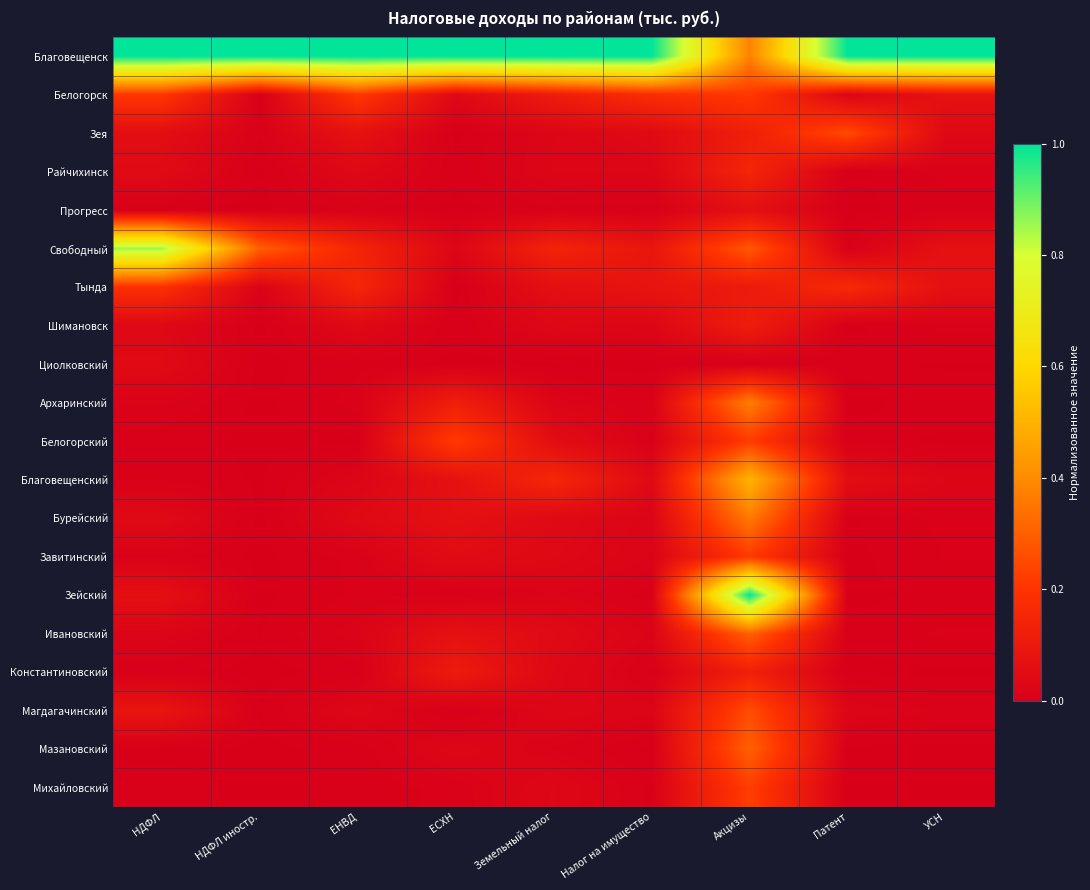

Reading left to right, what are all the values shown in this chart?

Благовещенск: НДФЛ=1.0	НДФЛ иностр.=1.0	ЕНВД=1.0	ЕСХН=1.0	Земельный налог=1.0	Налог на имущество=1.0	Акцизы=0.4	Патент=1.0	УСН=1.0
Белогорск: НДФЛ=0.2	НДФЛ иностр.=0.0	ЕНВД=0.2	ЕСХН=0.0	Земельный налог=0.1	Налог на имущество=0.2	Акцизы=0.2	Патент=0.0	УСН=0.1
Зея: НДФЛ=0.1	НДФЛ иностр.=0.0	ЕНВД=0.1	ЕСХН=0.0	Земельный налог=0.0	Налог на имущество=0.0	Акцизы=0.1	Патент=0.3	УСН=0.0
Райчихинск: НДФЛ=0.0	НДФЛ иностр.=0.0	ЕНВД=0.0	ЕСХН=0.0	Земельный налог=0.0	Налог на имущество=0.0	Акцизы=0.1	Патент=0.0	УСН=0.0
Прогресс: НДФЛ=0.0	НДФЛ иностр.=0.0	ЕНВД=0.0	ЕСХН=0.0	Земельный налог=0.0	Налог на имущество=0.0	Акцизы=0.1	Патент=0.0	УСН=0.0
Свободный: НДФЛ=0.9	НДФЛ иностр.=0.3	ЕНВД=0.1	ЕСХН=0.0	Земельный налог=0.1	Налог на имущество=0.1	Акцизы=0.3	Патент=0.0	УСН=0.1
Тында: НДФЛ=0.2	НДФЛ иностр.=0.0	ЕНВД=0.2	ЕСХН=0.0	Земельный налог=0.1	Налог на имущество=0.1	Акцизы=0.1	Патент=0.2	УСН=0.1
Шимановск: НДФЛ=0.0	НДФЛ иностр.=0.0	ЕНВД=0.0	ЕСХН=0.0	Земельный налог=0.0	Налог на имущество=0.0	Акцизы=0.1	Патент=0.0	УСН=0.0
Циолковский: НДФЛ=0.0	НДФЛ иностр.=0.0	ЕНВД=0.0	ЕСХН=0.0	Земельный налог=0.0	Налог на имущество=0.0	Акцизы=0.0	Патент=0.0	УСН=0.0
Архаринский: НДФЛ=0.0	НДФЛ иностр.=0.0	ЕНВД=0.0	ЕСХН=0.1	Земельный налог=0.0	Налог на имущество=0.0	Акцизы=0.4	Патент=0.0	УСН=0.0
Белогорский: НДФЛ=0.0	НДФЛ иностр.=0.0	ЕНВД=0.0	ЕСХН=0.2	Земельный налог=0.1	Налог на имущество=0.0	Акцизы=0.2	Патент=0.0	УСН=0.0
Благовещенский: НДФЛ=0.0	НДФЛ иностр.=0.0	ЕНВД=0.0	ЕСХН=0.1	Земельный налог=0.2	Налог на имущество=0.0	Акцизы=0.5	Патент=0.1	УСН=0.0
Бурейский: НДФЛ=0.0	НДФЛ иностр.=0.0	ЕНВД=0.0	ЕСХН=0.1	Земельный налог=0.0	Налог на имущество=0.0	Акцизы=0.4	Патент=0.0	УСН=0.0
Завитинский: НДФЛ=0.0	НДФЛ иностр.=0.0	ЕНВД=0.0	ЕСХН=0.0	Земельный налог=0.0	Налог на имущество=0.0	Акцизы=0.2	Патент=0.0	УСН=0.0
Зейский: НДФЛ=0.1	НДФЛ иностр.=0.0	ЕНВД=0.0	ЕСХН=0.0	Земельный налог=0.0	Налог на имущество=0.0	Акцизы=1.0	Патент=0.0	УСН=0.0
Ивановский: НДФЛ=0.0	НДФЛ иностр.=0.0	ЕНВД=0.0	ЕСХН=0.1	Земельный налог=0.0	Налог на имущество=0.0	Акцизы=0.3	Патент=0.0	УСН=0.0
Константиновский: НДФЛ=0.0	НДФЛ иностр.=0.0	ЕНВД=0.0	ЕСХН=0.1	Земельный налог=0.0	Налог на имущество=0.0	Акцизы=0.1	Патент=0.0	УСН=0.0
Магдагачинский: НДФЛ=0.1	НДФЛ иностр.=0.0	ЕНВД=0.0	ЕСХН=0.0	Земельный налог=0.0	Налог на имущество=0.0	Акцизы=0.3	Патент=0.0	УСН=0.0
Мазановский: НДФЛ=0.0	НДФЛ иностр.=0.0	ЕНВД=0.0	ЕСХН=0.0	Земельный налог=0.0	Налог на имущество=0.0	Акцизы=0.3	Патент=0.0	УСН=0.0
Михайловский: НДФЛ=0.0	НДФЛ иностр.=0.0	ЕНВД=0.0	ЕСХН=0.0	Земельный налог=0.0	Налог на имущество=0.0	Акцизы=0.2	Патент=0.0	УСН=0.0